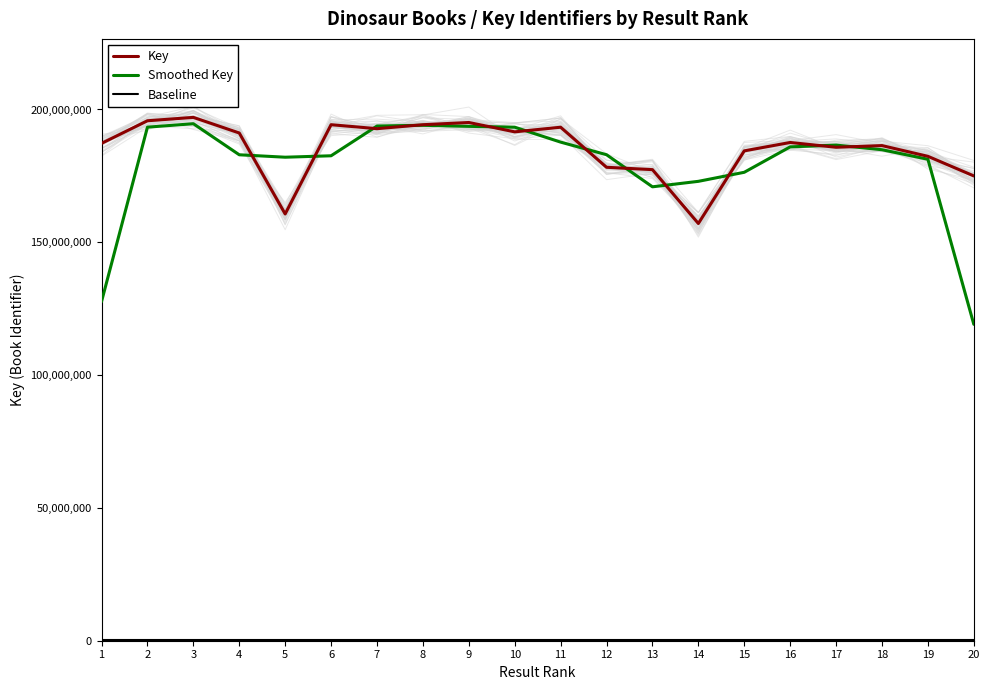

At which category does the chart reach its peak across all series?

3